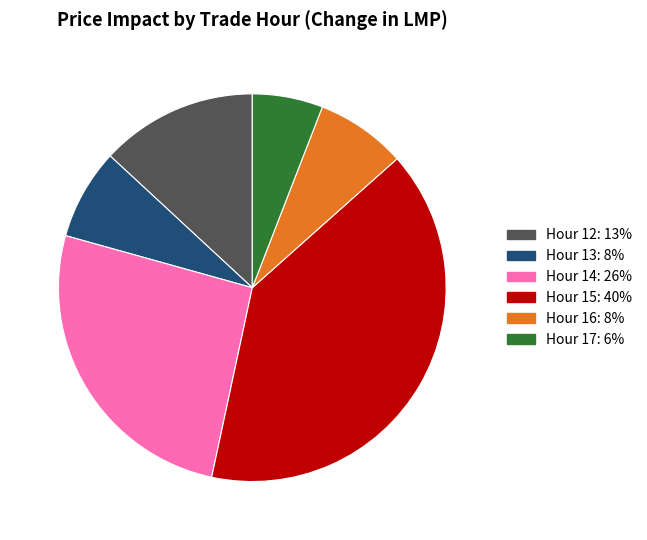

How many segments does this pie chart have?

6